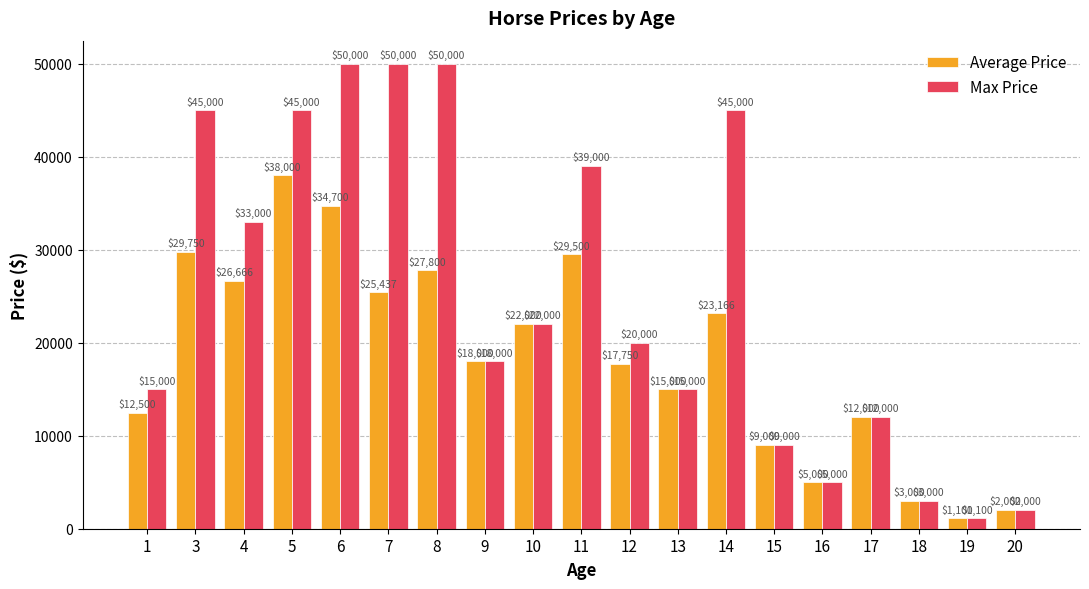

What is the value of the Average Price bar at the 4th from the left?

38000.0